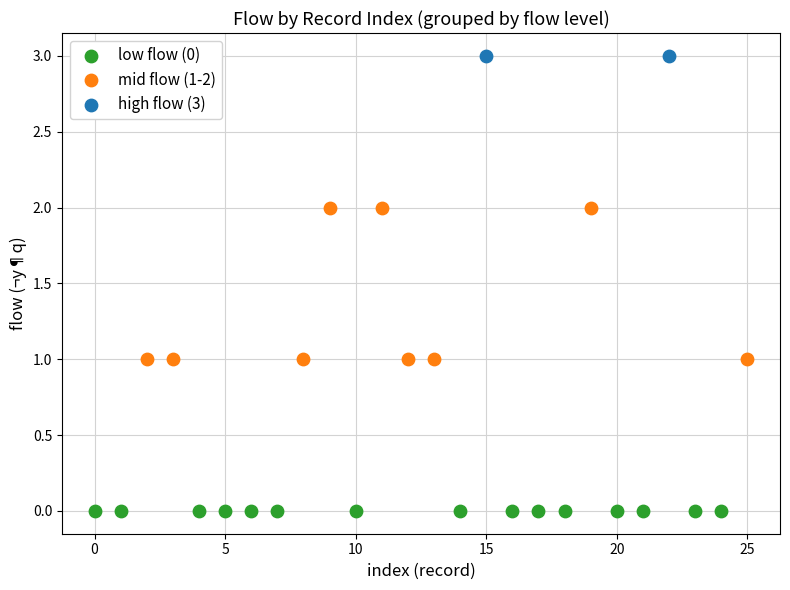

What are all the series names shown in the legend?

low flow (0), mid flow (1-2), high flow (3)